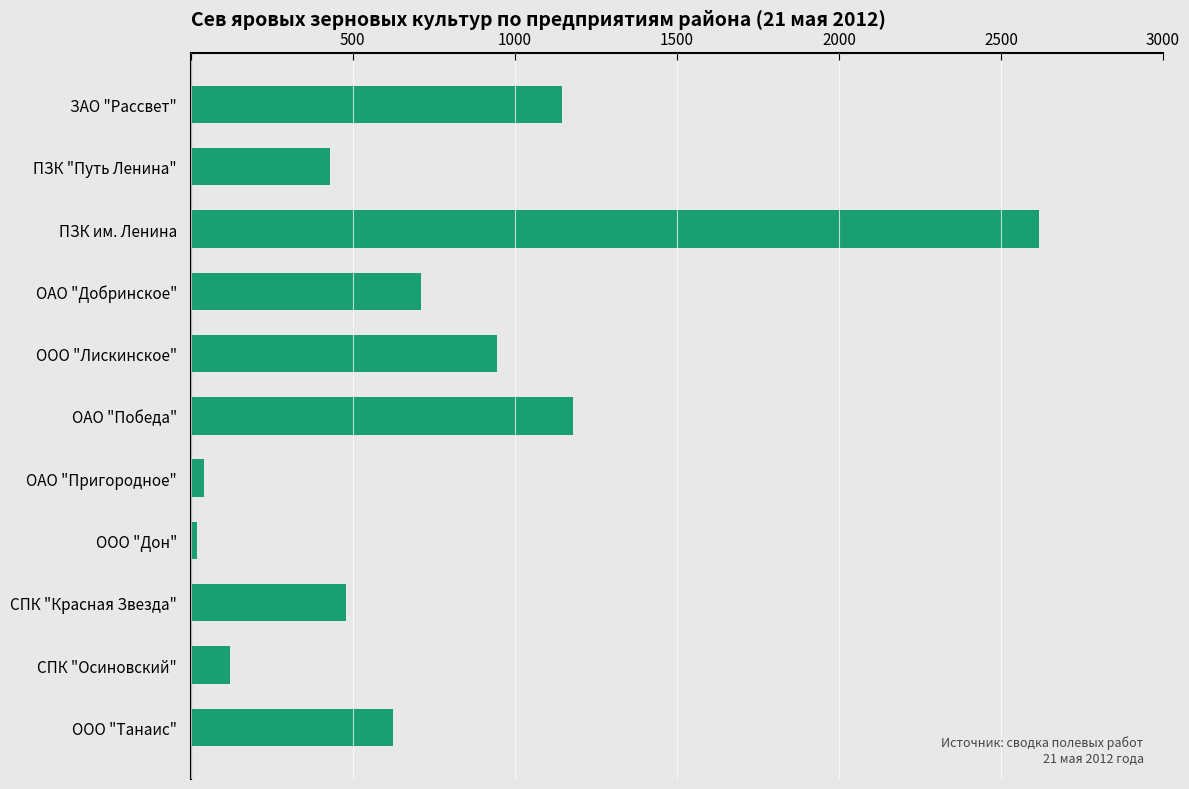

What is the change in value from ПЗК "Путь Ленина" to ООО "Танаис"?

+195